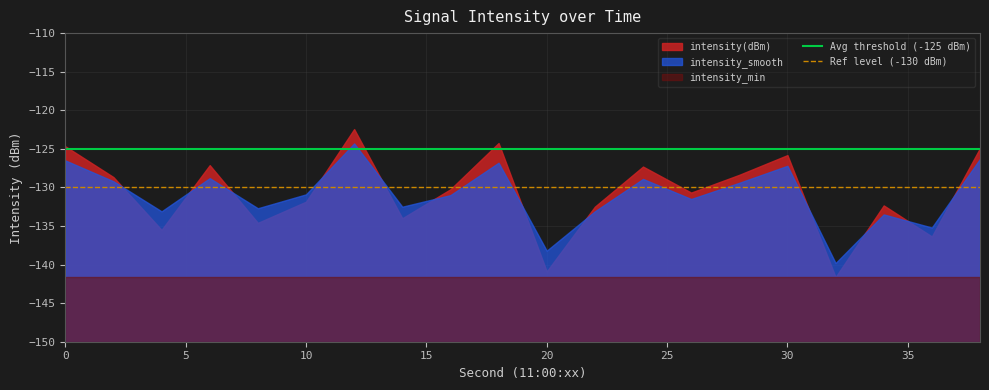

The Ref level (-130 dBm) series shows -50 at 0. True or false?

False